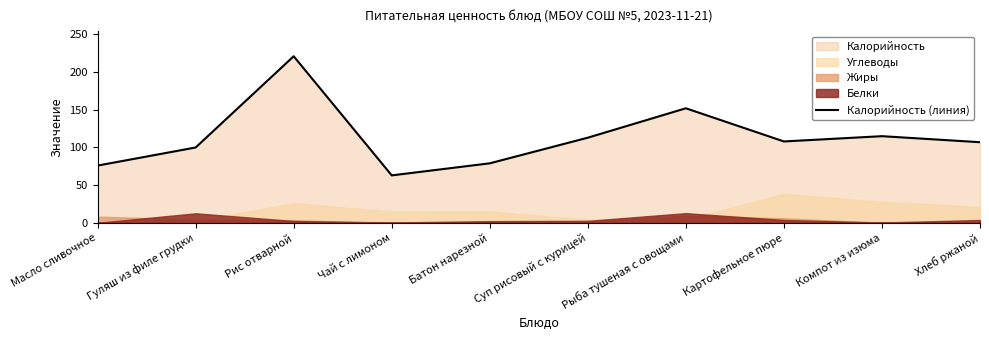

True or false: the data shows 18 at Чай с лимоном.

False